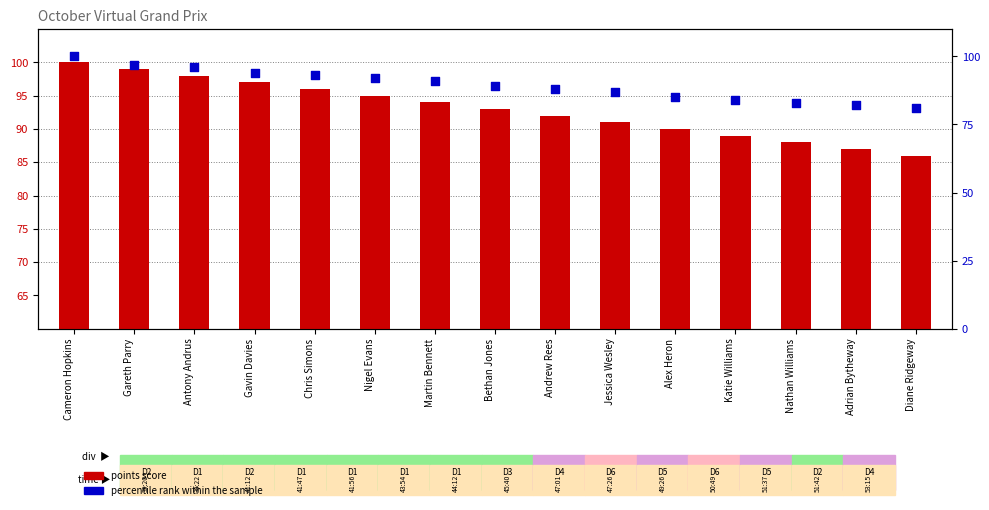

Which series has the widest spread of Y values?

percentile rank within the sample